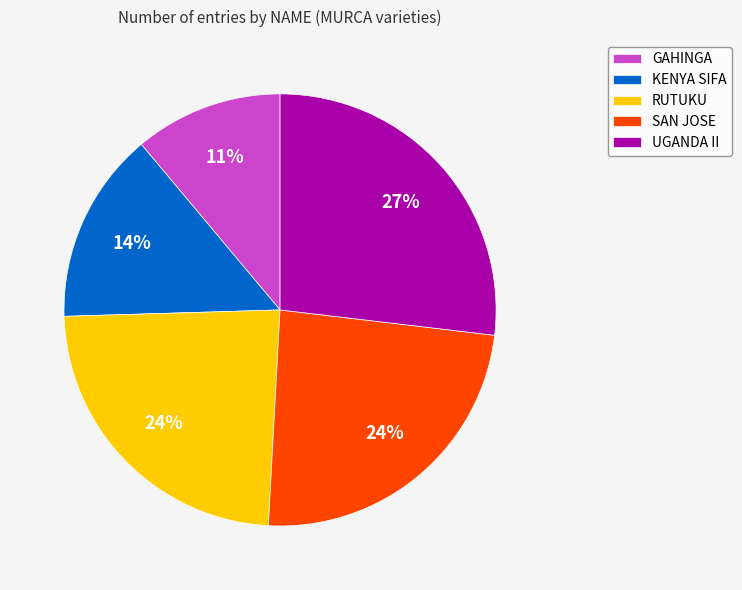

Is it true that RUTUKU is 24% of the pie?

True